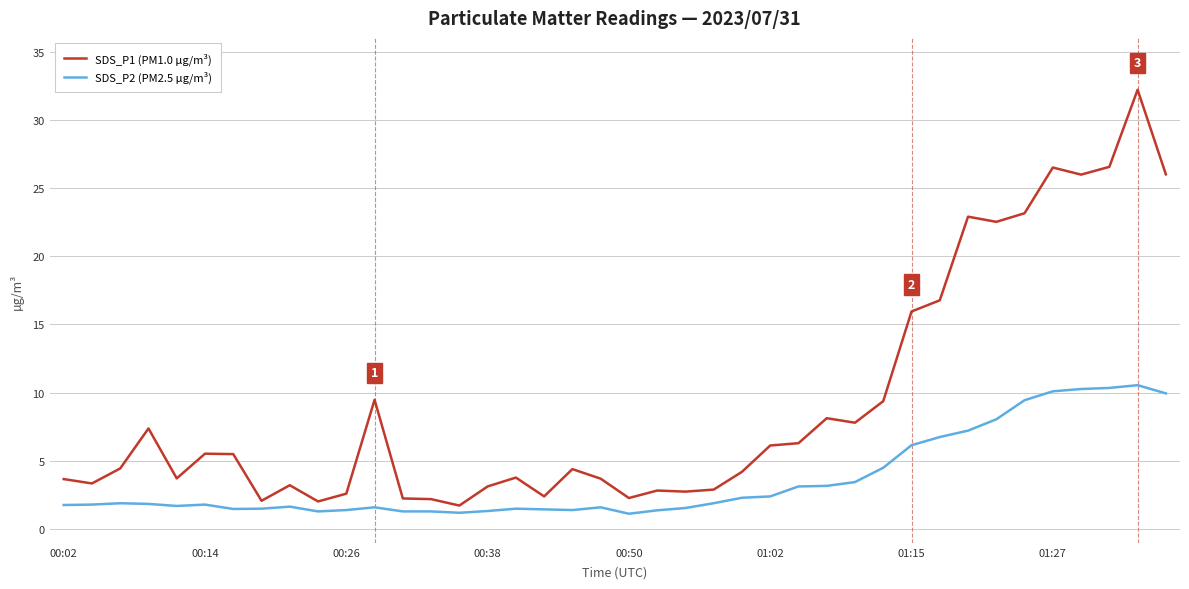

What is the difference between the maximum and minimum values in the SDS_P2 (PM2.5 µg/m³) series?

9.4